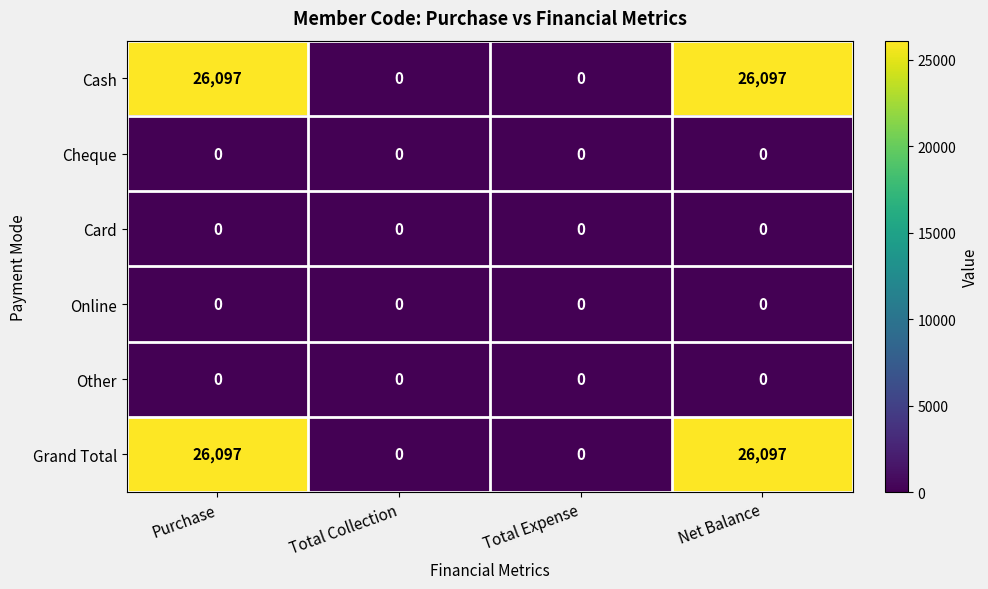

Reading left to right, extract all data points from this chart.

Cash: Purchase=26097	Total Collection=0	Total Expense=0	Net Balance=26097
Cheque: Purchase=0	Total Collection=0	Total Expense=0	Net Balance=0
Card: Purchase=0	Total Collection=0	Total Expense=0	Net Balance=0
Online: Purchase=0	Total Collection=0	Total Expense=0	Net Balance=0
Other: Purchase=0	Total Collection=0	Total Expense=0	Net Balance=0
Grand Total: Purchase=26097	Total Collection=0	Total Expense=0	Net Balance=26097